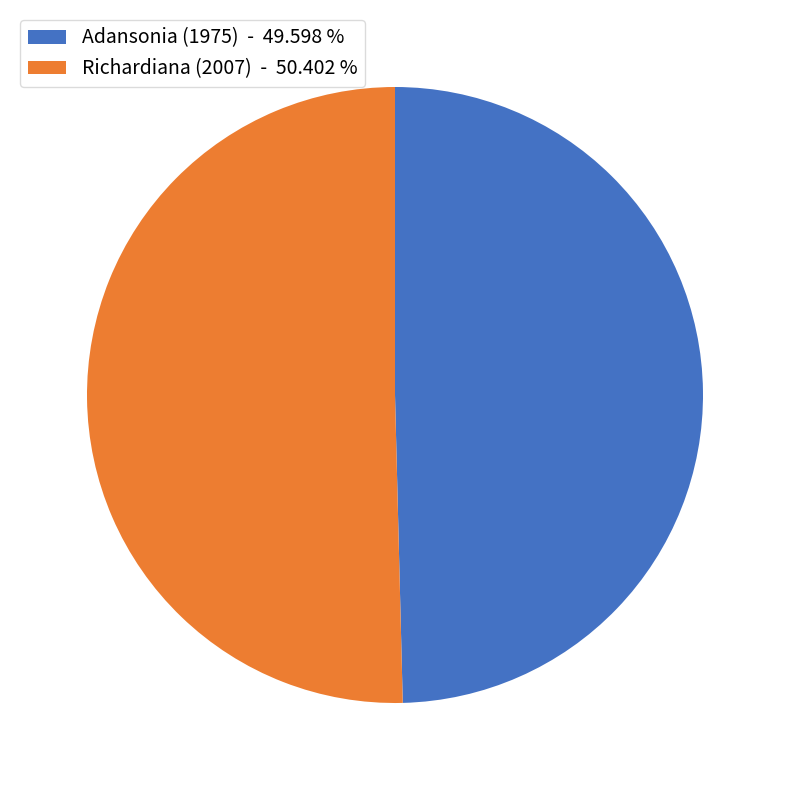

Rank the categories by value from highest to lowest.

Richardiana (2007), Adansonia (1975)